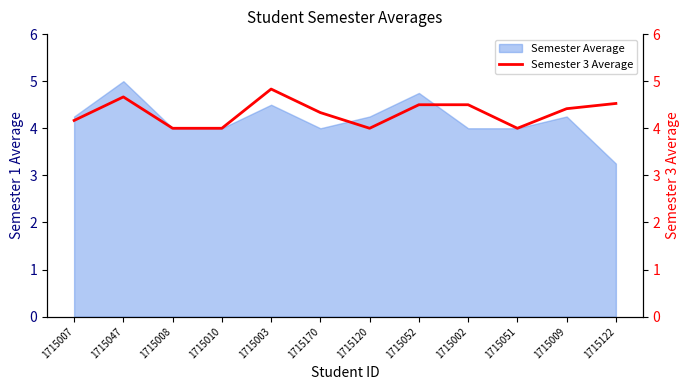

How many interior local valleys (lower than both neighbors) does the data have?

2